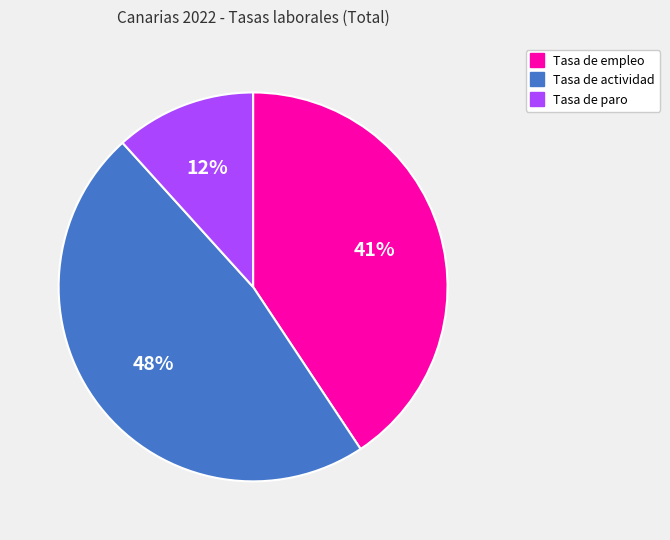

What is the smallest slice in the pie chart?

Tasa de paro